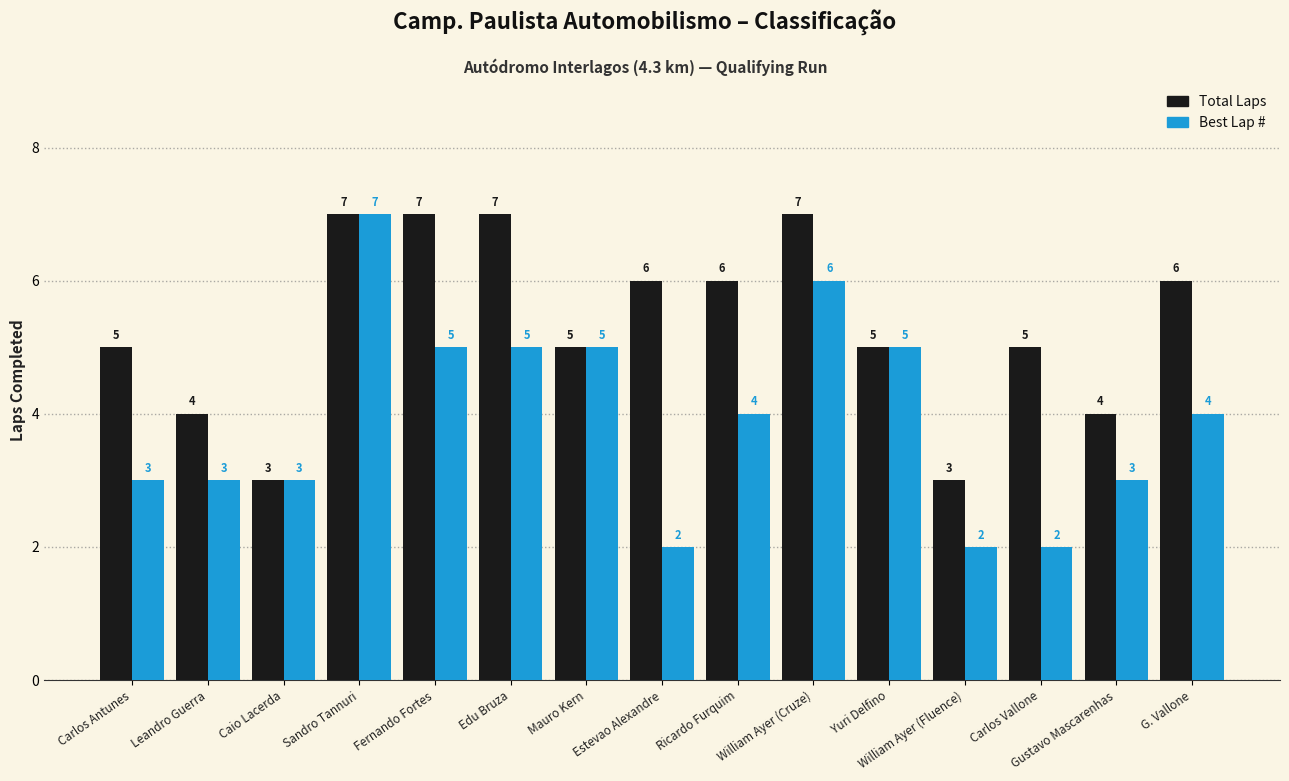

How many bars are there in each group?

2